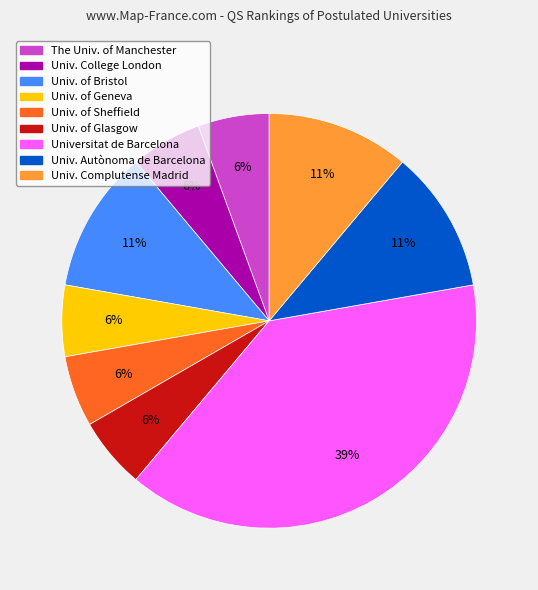

Combined, do Univ. of Glasgow and Univ. of Geneva account for over 50%?

No